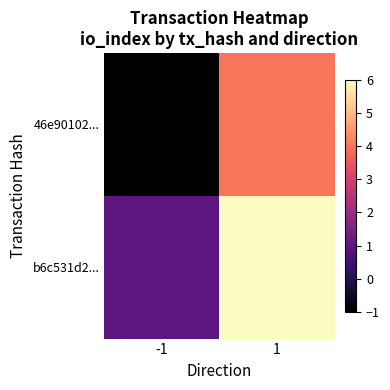

What is the spread (max minus min) of values at -1?

2